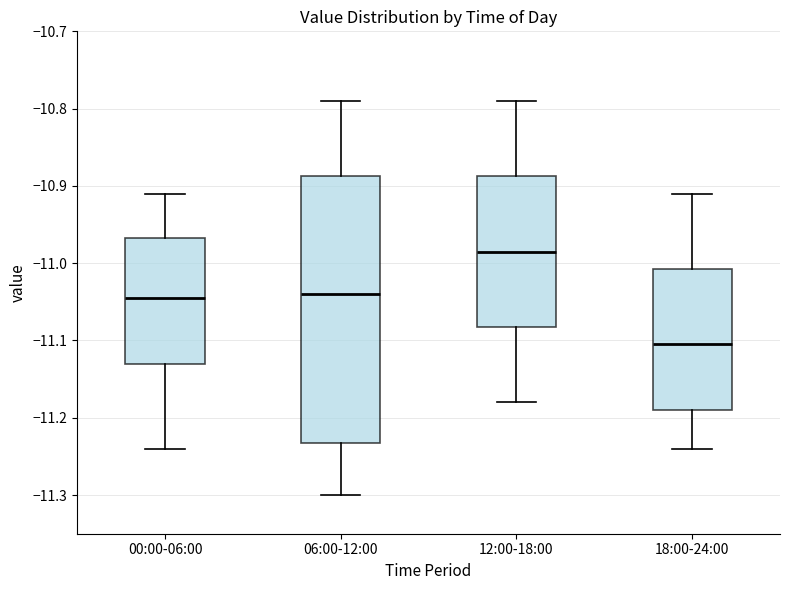

Reading left to right, read every box against the y-axis: the position of its median line, the range the box covers, and the ends of its whiskers. The values are not printed on the chart, so give them approximately, as read against the axis.

00:00-06:00: median -11.04, box -11.13 to -10.97, whiskers -11.24 to -10.91
06:00-12:00: median -11.04, box -11.23 to -10.89, whiskers -11.30 to -10.79
12:00-18:00: median -10.98, box -11.08 to -10.89, whiskers -11.18 to -10.79
18:00-24:00: median -11.10, box -11.19 to -11.01, whiskers -11.24 to -10.91